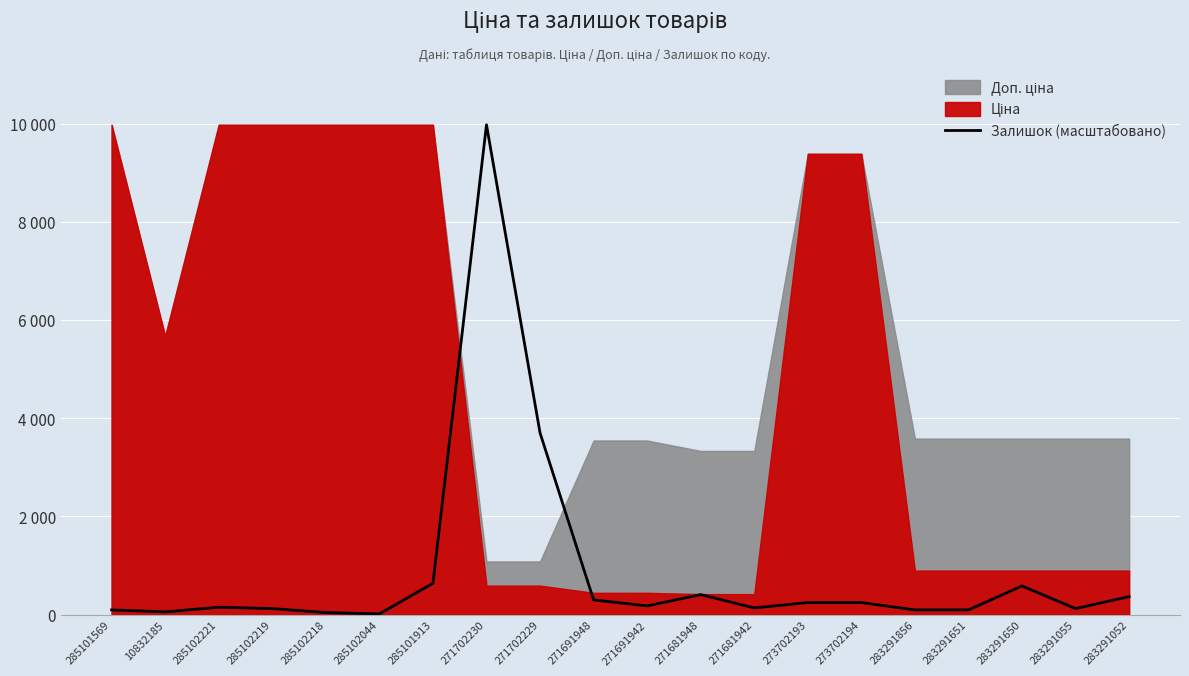

What position from the left is 273702193?

14